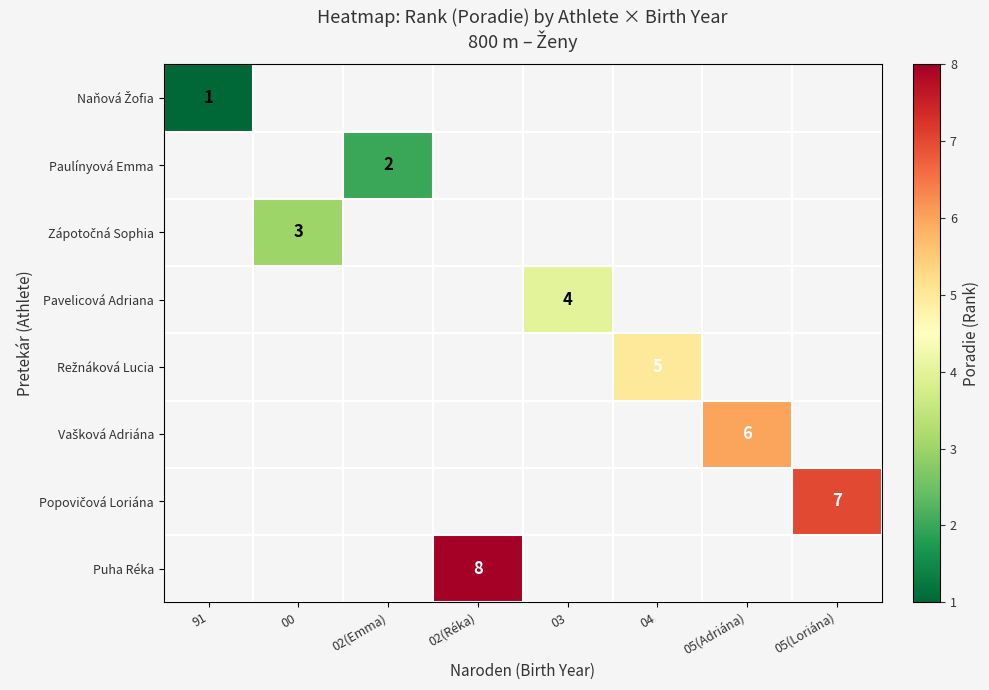

True or false: Puha Réka has a value of 8 at 02(Réka).

True